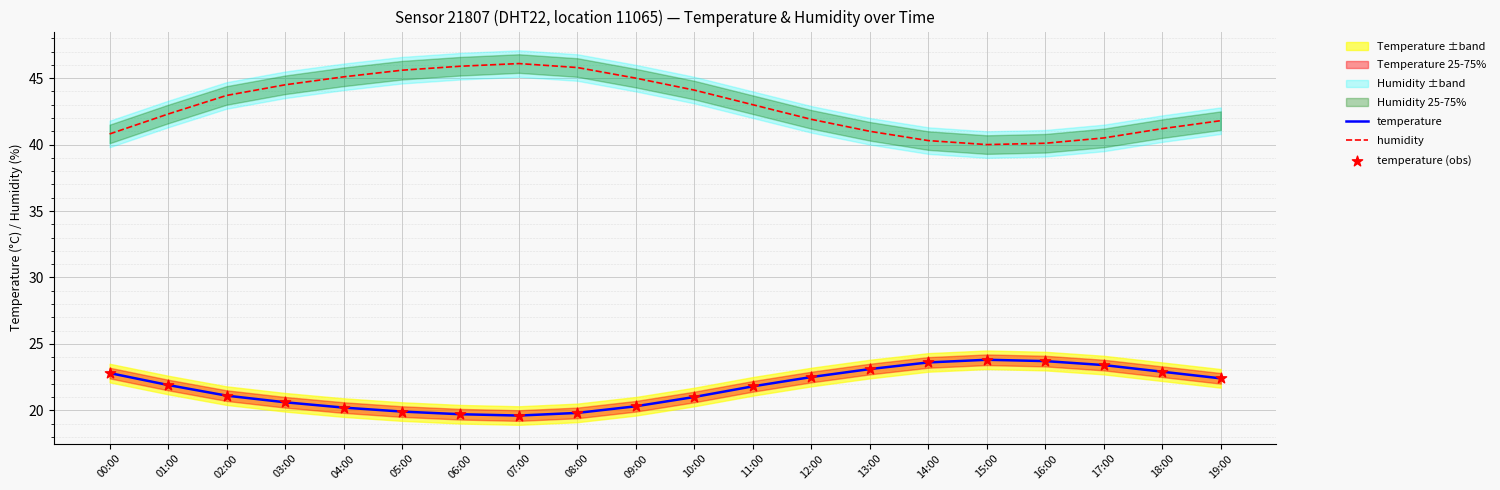

Which series reaches the minimum Y coordinate?

temperature